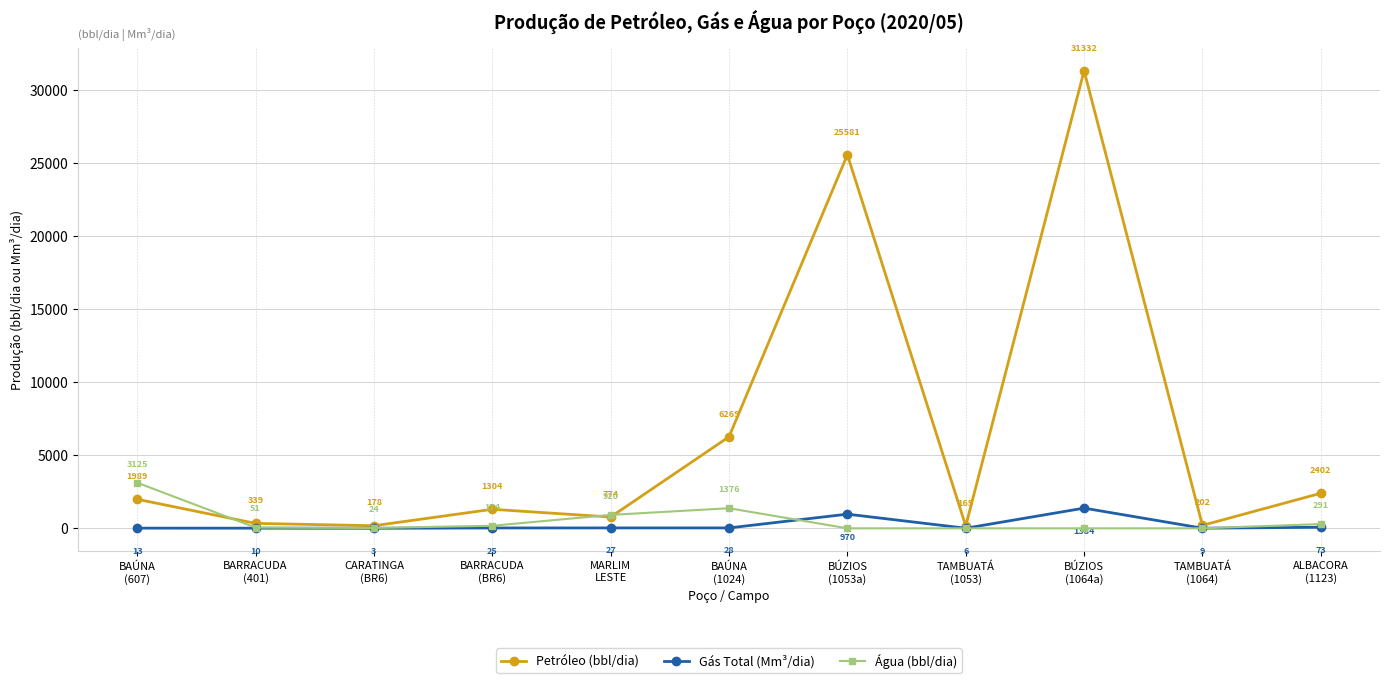

What is the value of the Petróleo (bbl/dia) point at the 6th from the left?

6268.9